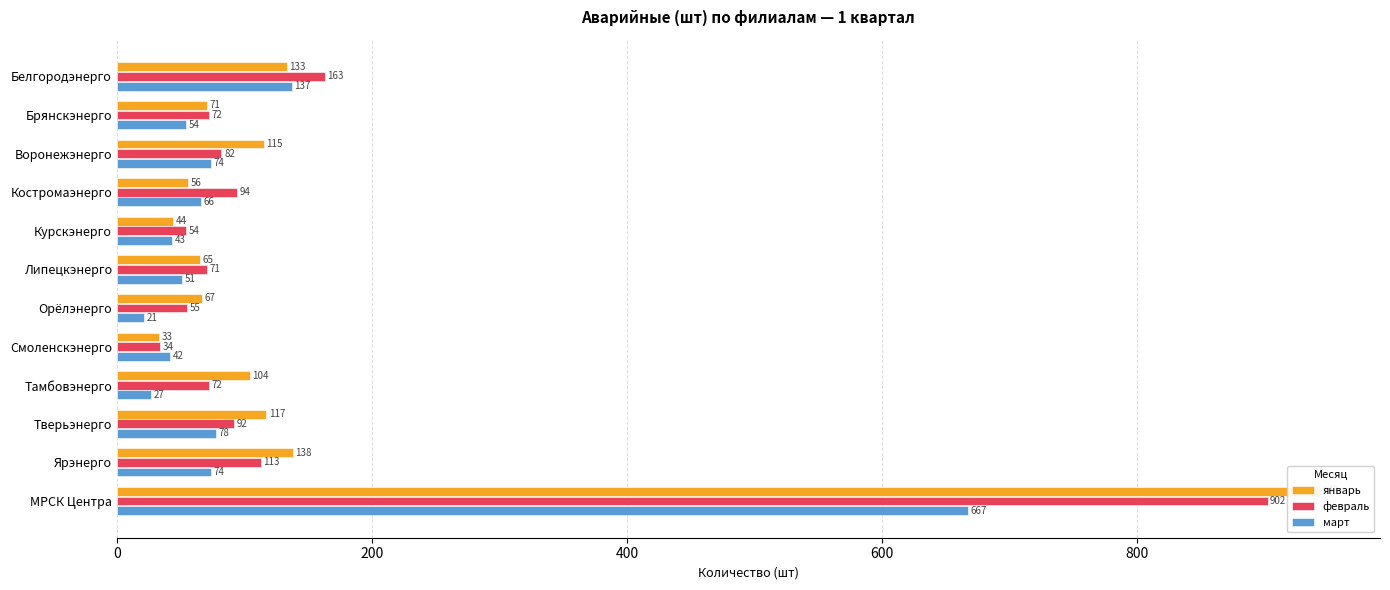

What is the difference between the maximum and minimum values in the январь series?

910